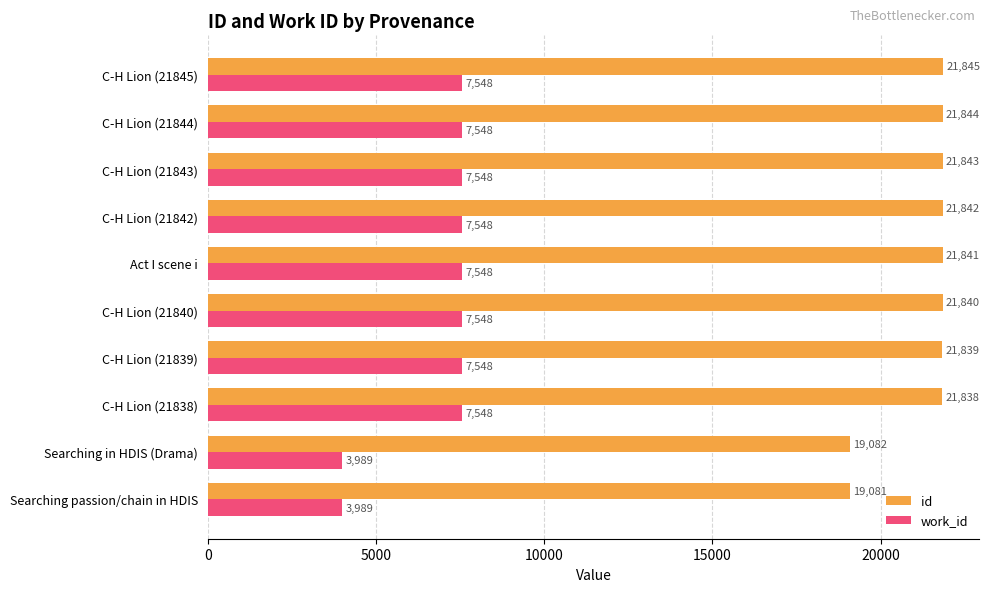

At how many categories does at least one series exceed 7950?

10